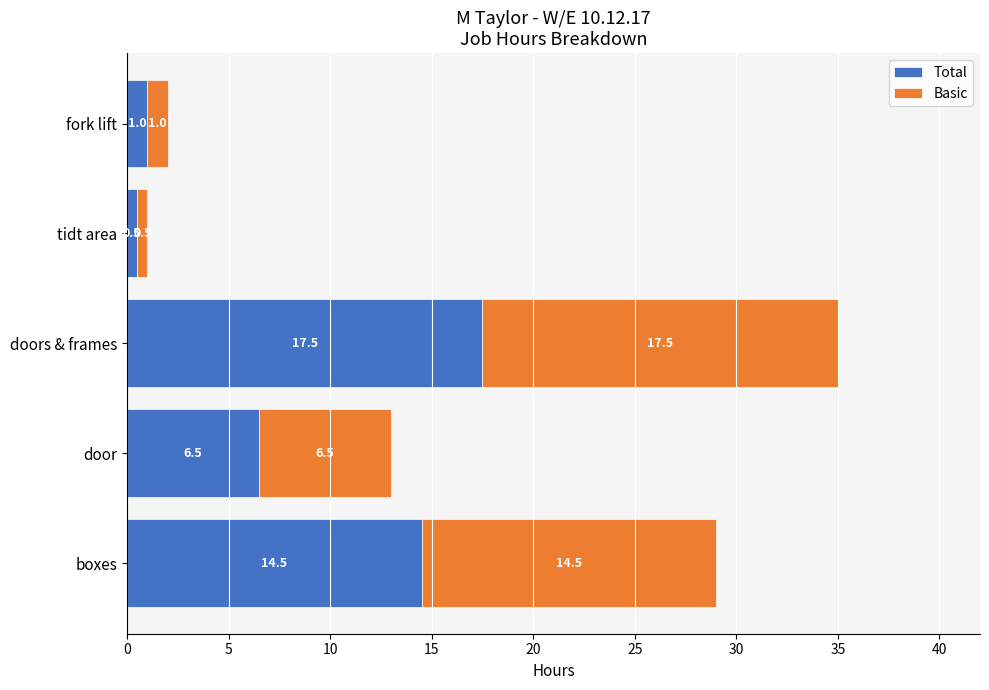

What is the highest value of the Total series?

17.5